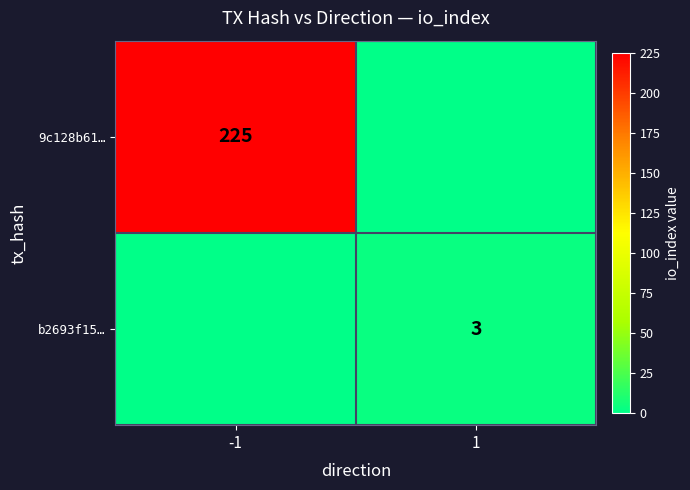

Is it true that 9c128b61… equals 225 at -1?

True